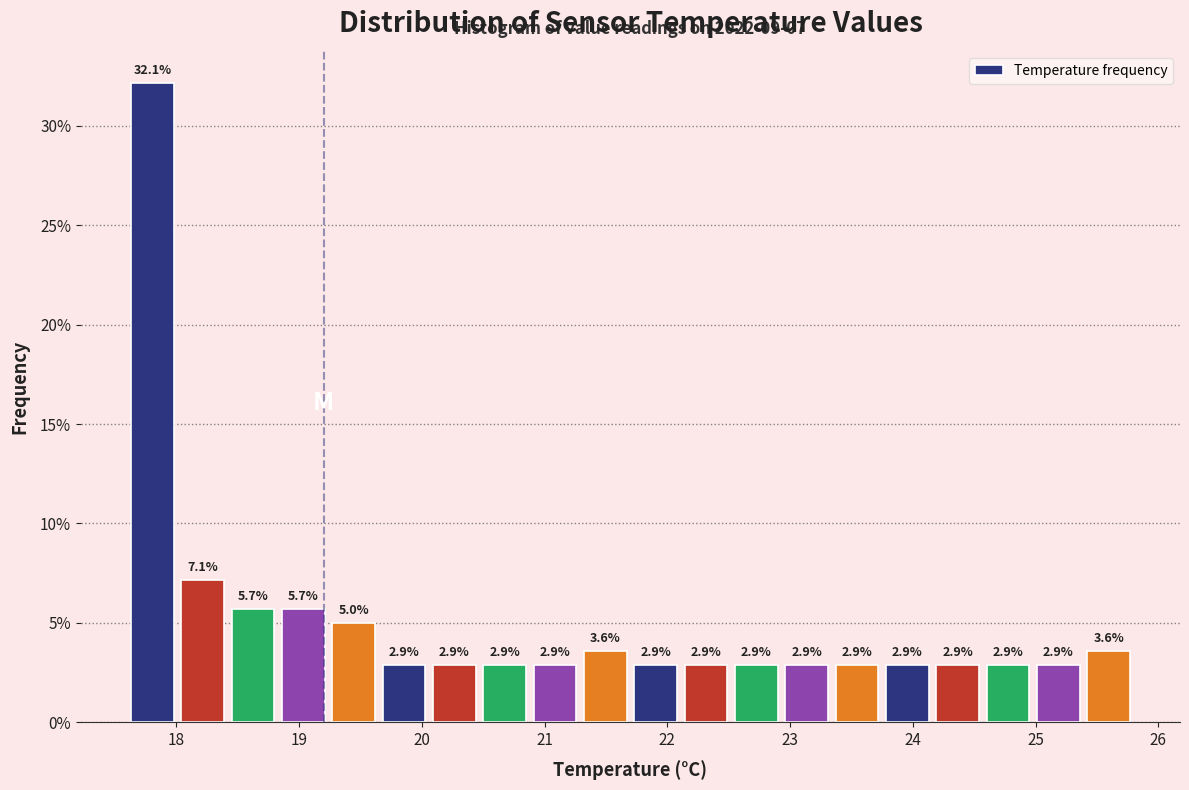

Reading left to right, list every bar in this chart as the range it spans on the x-axis followed by its height. The bar edges are not printed on the chart, so give them approximately, as read against the axis.

17.60 to 18.01: 32.1
18.01 to 18.42: 7.1
18.42 to 18.83: 5.7
18.83 to 19.24: 5.7
19.24 to 19.65: 5.0
19.65 to 20.06: 2.9
20.06 to 20.47: 2.9
20.47 to 20.88: 2.9
20.88 to 21.29: 2.9
21.29 to 21.70: 3.6
21.70 to 22.11: 2.9
22.11 to 22.52: 2.9
22.52 to 22.93: 2.9
22.93 to 23.34: 2.9
23.34 to 23.75: 2.9
23.75 to 24.16: 2.9
24.16 to 24.57: 2.9
24.57 to 24.98: 2.9
24.98 to 25.39: 2.9
25.39 to 25.80: 3.6